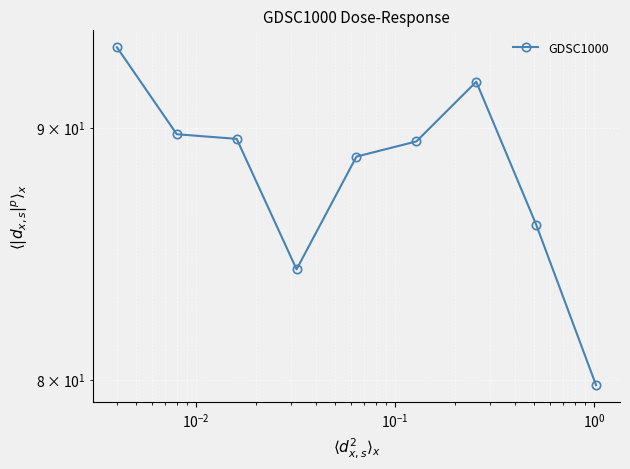

Does the chart display data point markers on the line(s)?

Yes